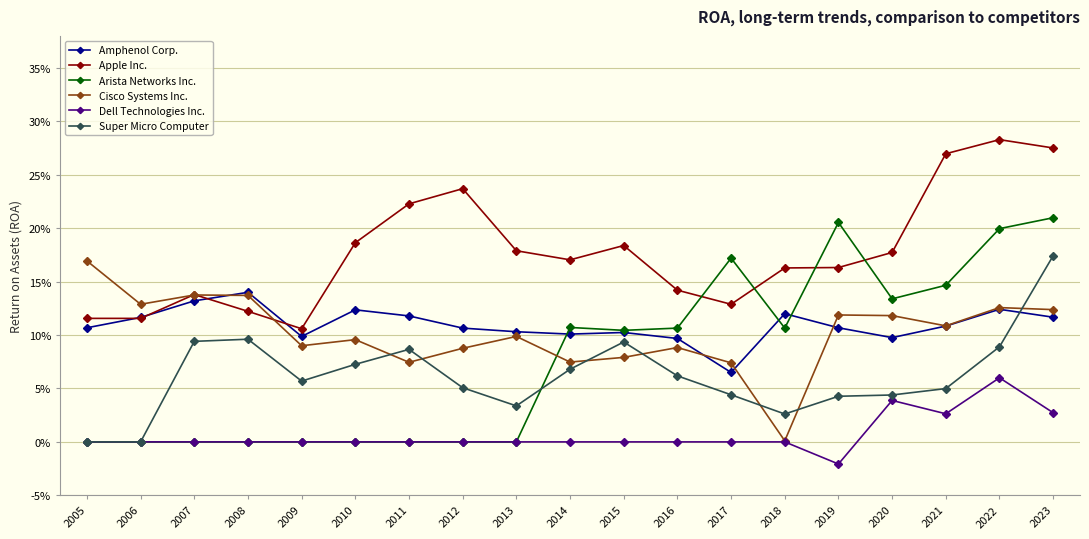

List the labels in order of Cisco Systems Inc. value, smallest first.

2018, 2017, 2011, 2014, 2015, 2012, 2016, 2009, 2010, 2013, 2021, 2020, 2019, 2023, 2022, 2006, 2008, 2007, 2005